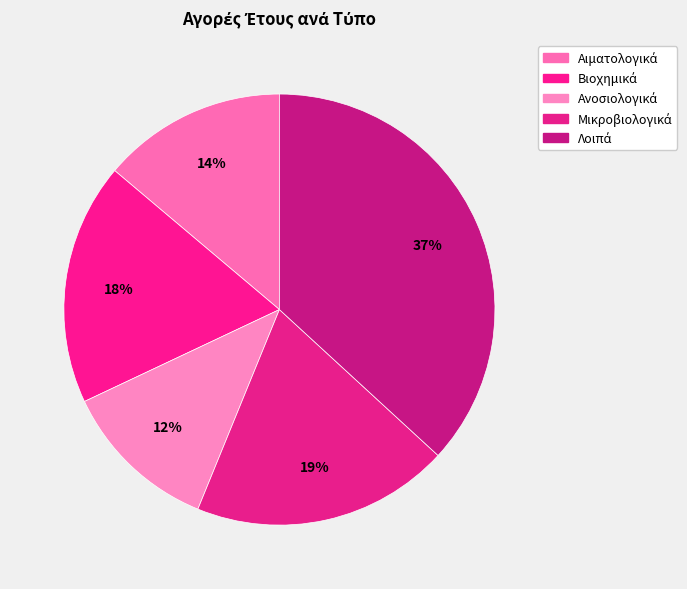

Is there a majority slice in this chart?

No